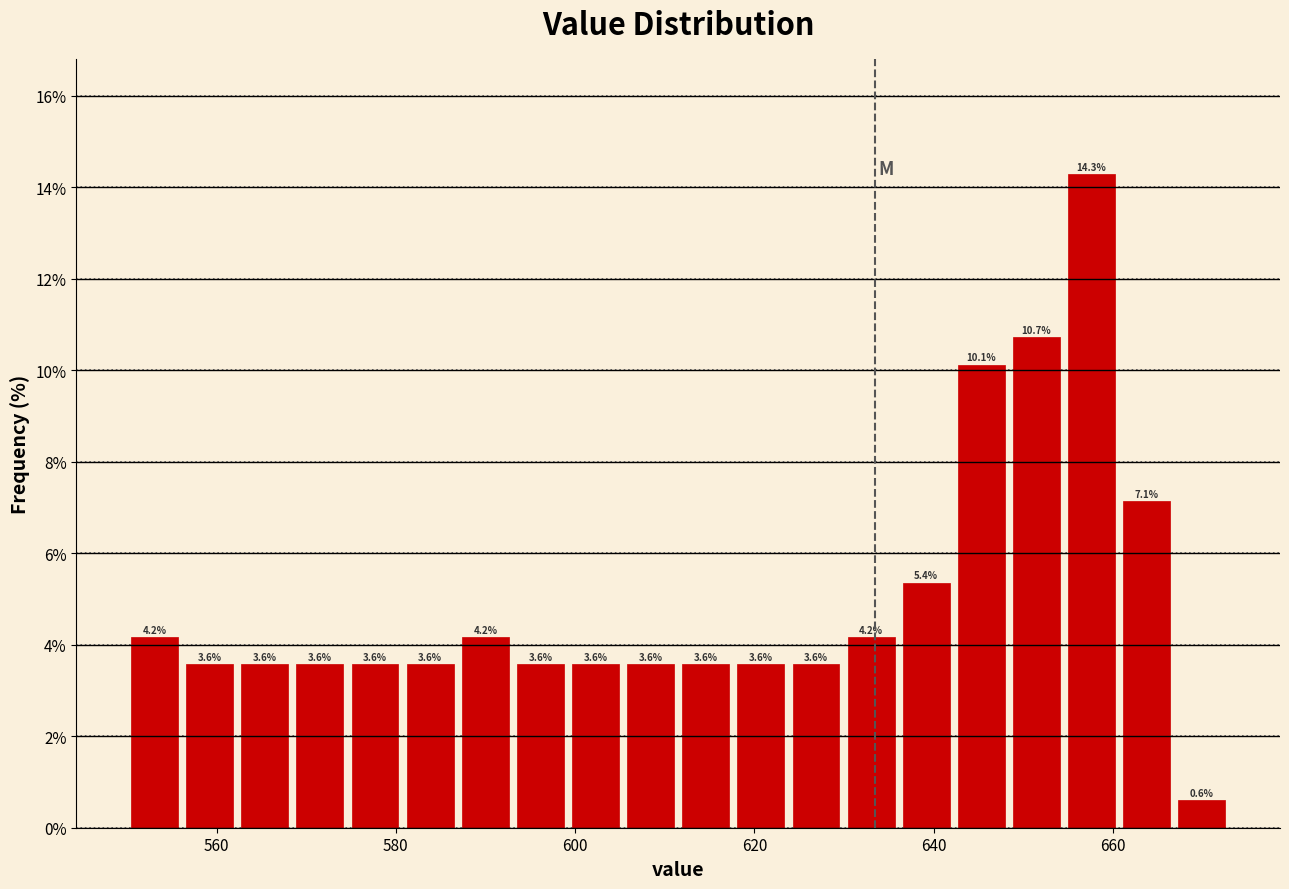

Read against the x-axis, roughly where is the centre of the tallest bar?

658